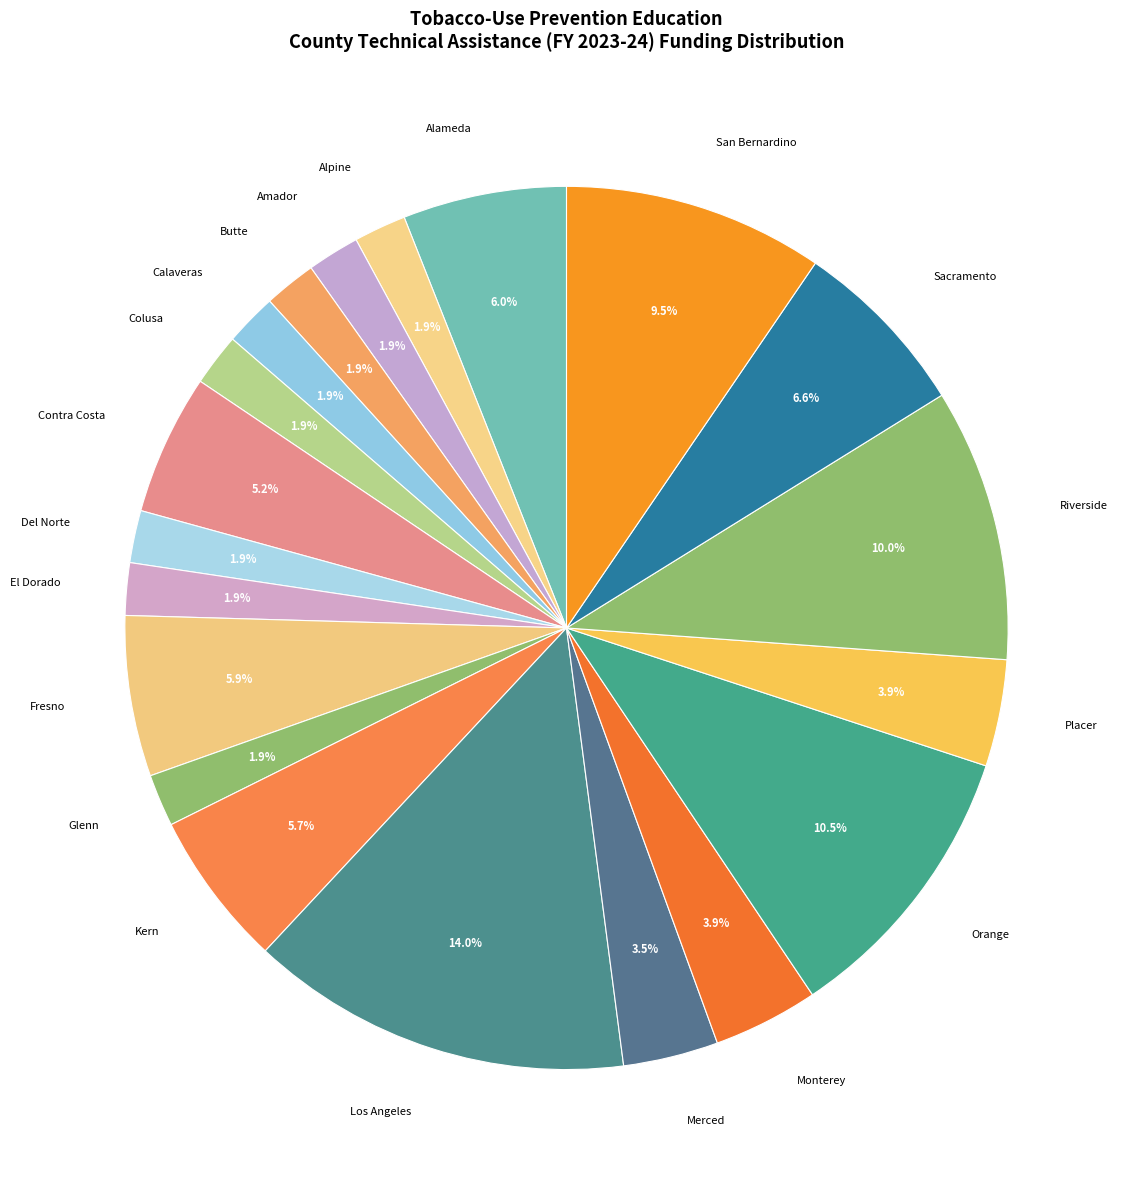

How many slices are in this pie chart?

20